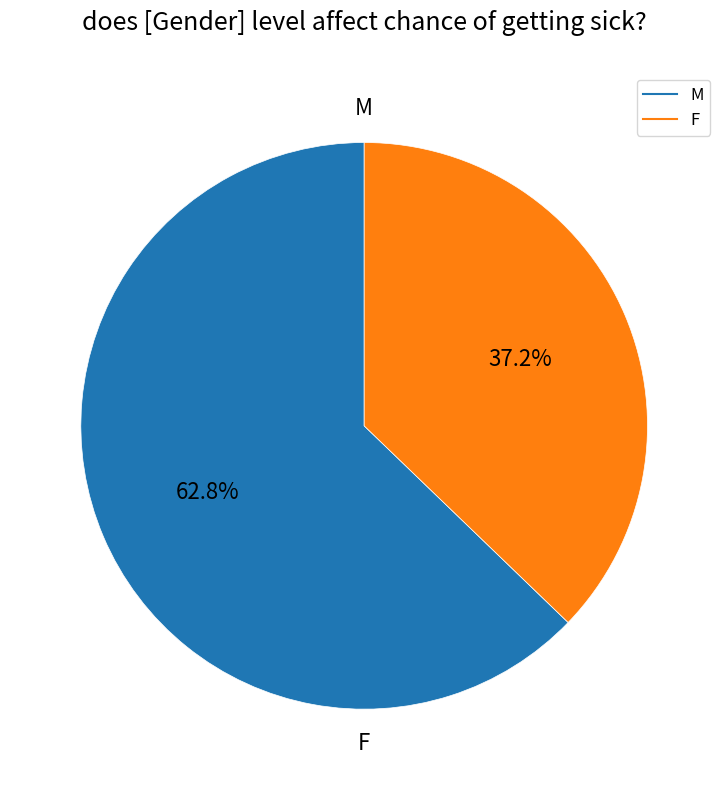

How much of the chart is everything except M?

37.2%